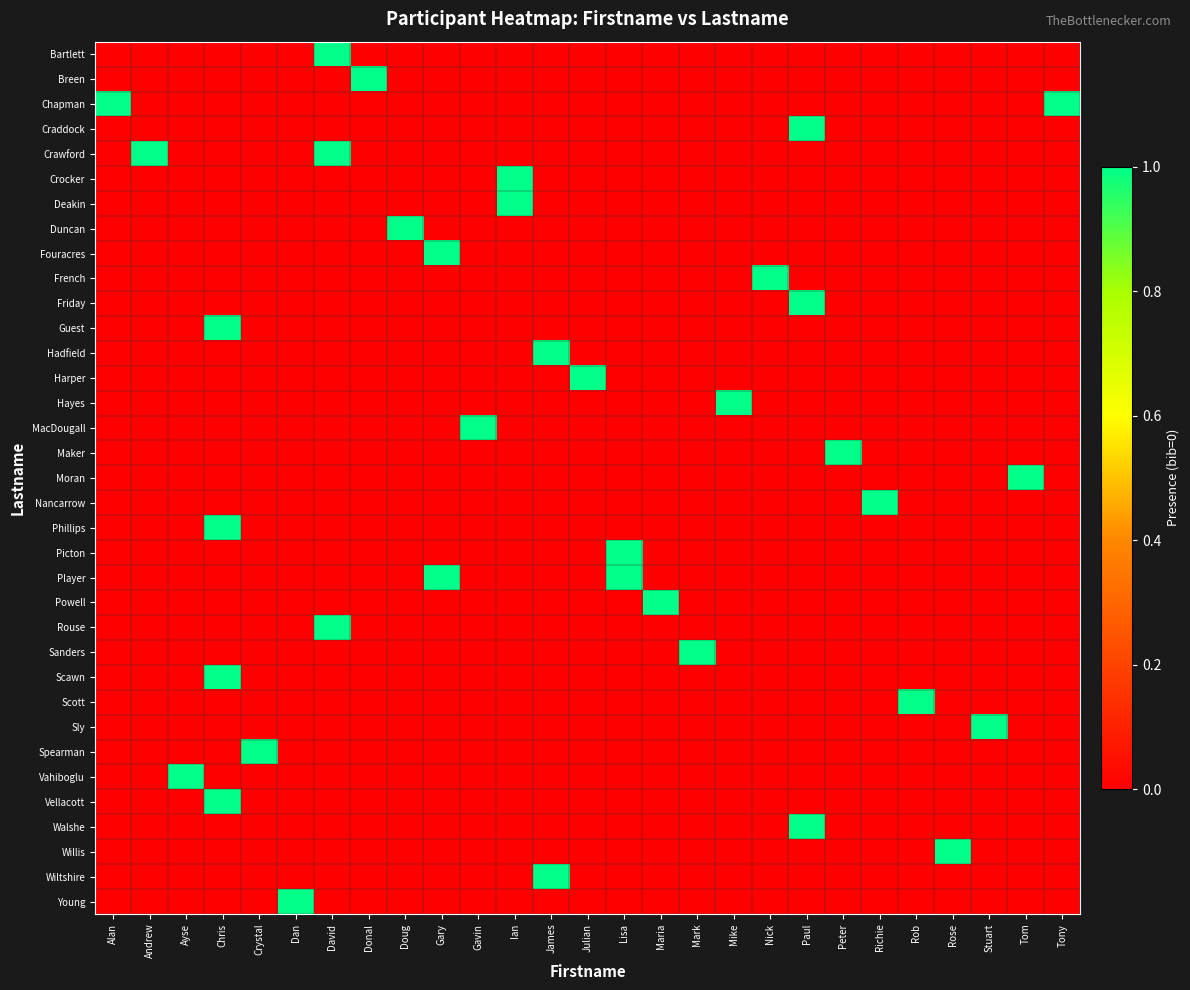

How many categories are shown in the chart?

27